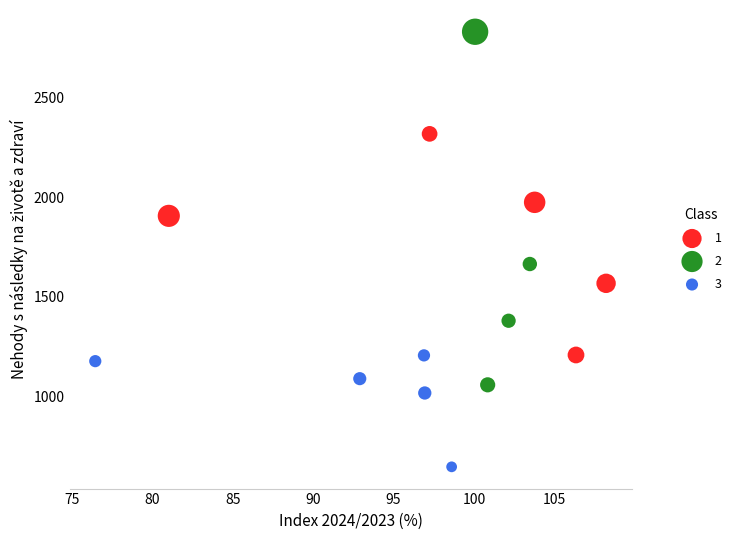

Which series reaches the minimum Y coordinate?

3